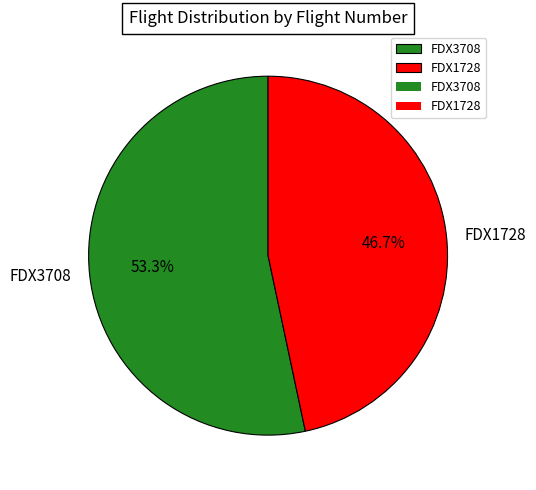

How many slices are in this pie chart?

2